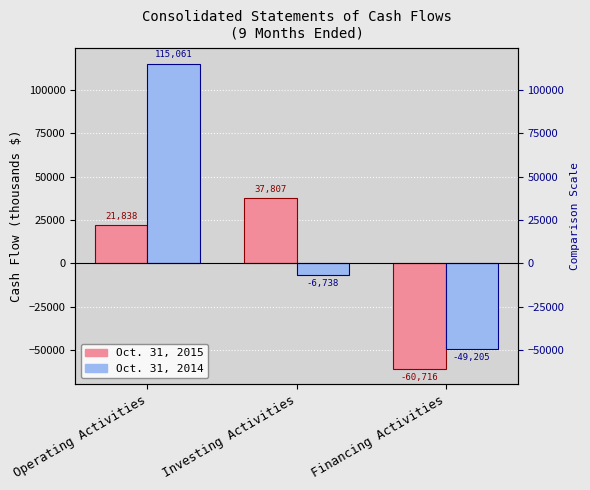

Reading left to right, extract all data points from this chart.

Oct. 31, 2015: 21838	37807	-60716
Oct. 31, 2014: 115061	-6738	-49205